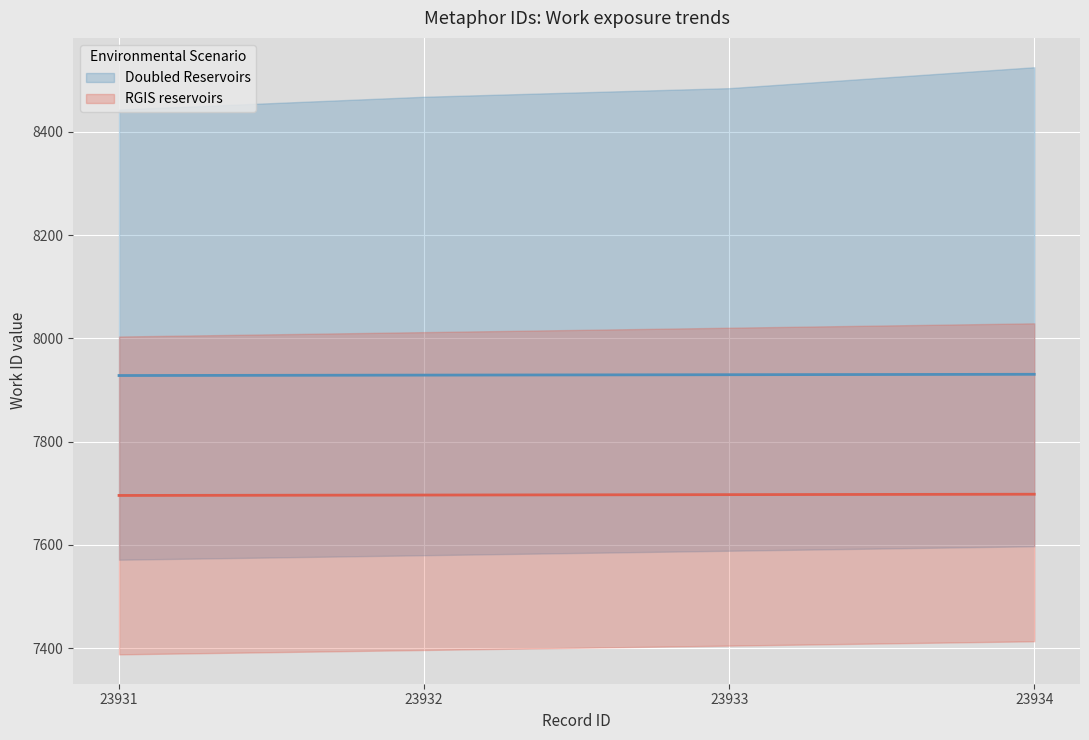

At which category is the sum across all series the highest?

23934